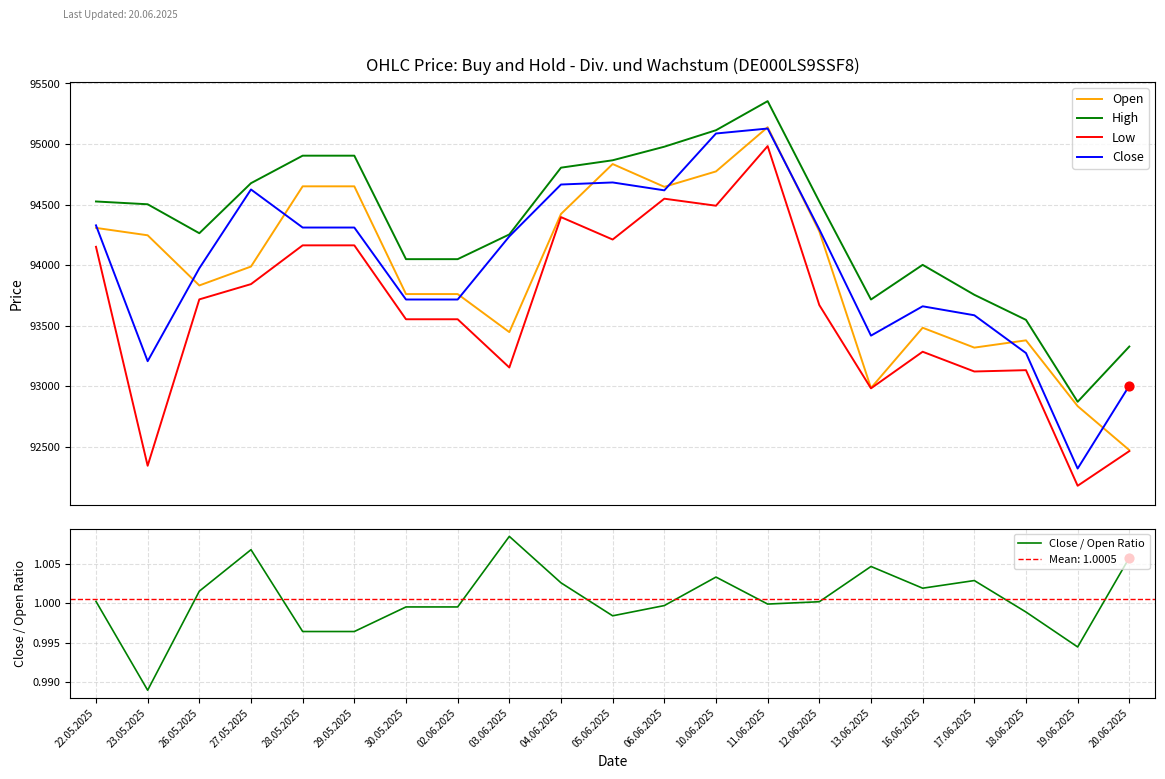

What is the total value across all series at 28.05.2025?

378031.0